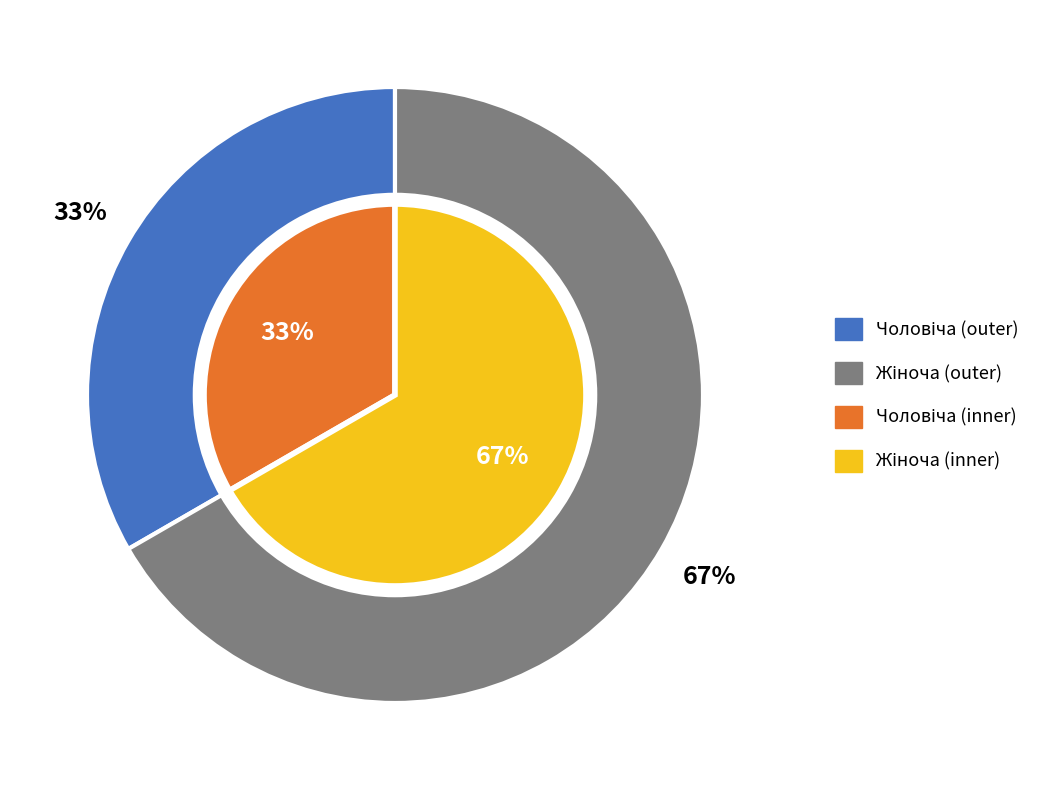

What percentage is NOT represented by Жіноча?

33.3%